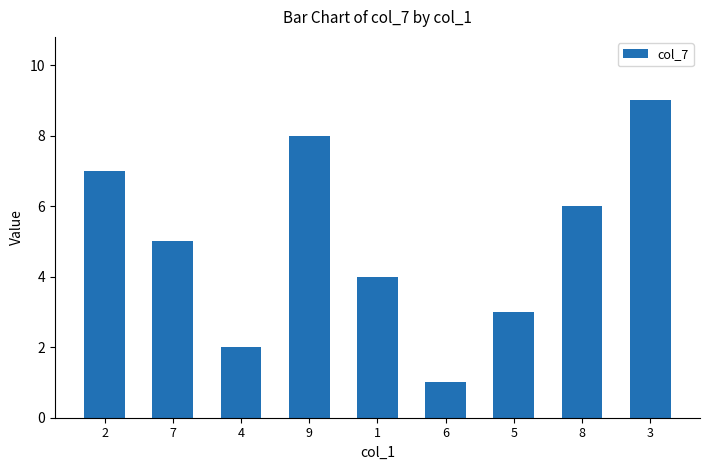

List the labels in order of value, smallest first.

6, 4, 5, 1, 7, 8, 2, 9, 3